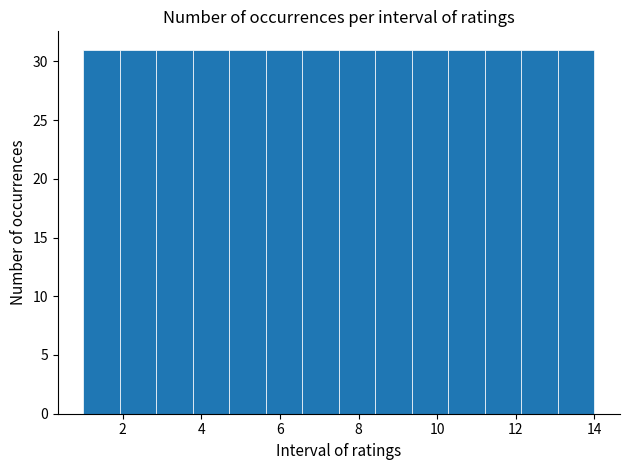

Reading left to right, list every bar in this chart as the range it spans on the x-axis followed by its height. Neither the bar edges nor the heights are printed on the chart, so give them approximately, as read against the axes.

1.0 to 2.0: 31
2.0 to 2.8: 31
2.8 to 3.8: 31
3.8 to 4.8: 31
4.8 to 5.6: 31
5.6 to 6.6: 31
6.6 to 7.6: 31
7.6 to 8.4: 31
8.4 to 9.4: 31
9.4 to 10.2: 31
10.2 to 11.2: 31
11.2 to 12.2: 31
12.2 to 13.0: 31
13.0 to 14.0: 31